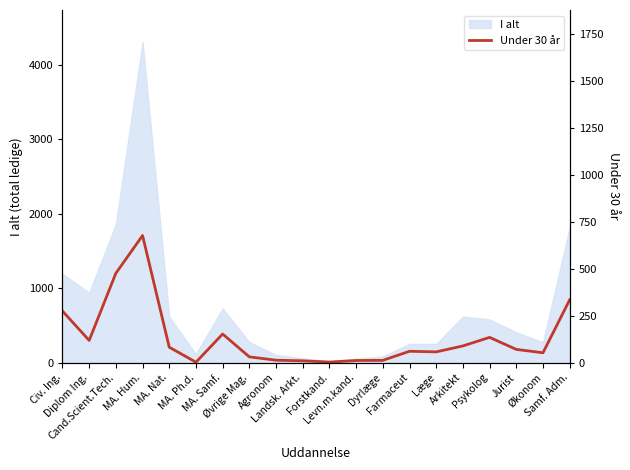

Rank the categories by value from lowest to highest.

MA. Ph.d., Forstkand., Landsk. Arkt., Levn.m.kand., Dyrlæge, Agronom, Øvrige Mag., Økonom, Læge, Farmaceut, Jurist, MA. Nat., Arkitekt, Diplom Ing., Psykolog, MA. Samf., Civ. Ing., Samf. Adm., Cand.Scient.Tech., MA. Hum.